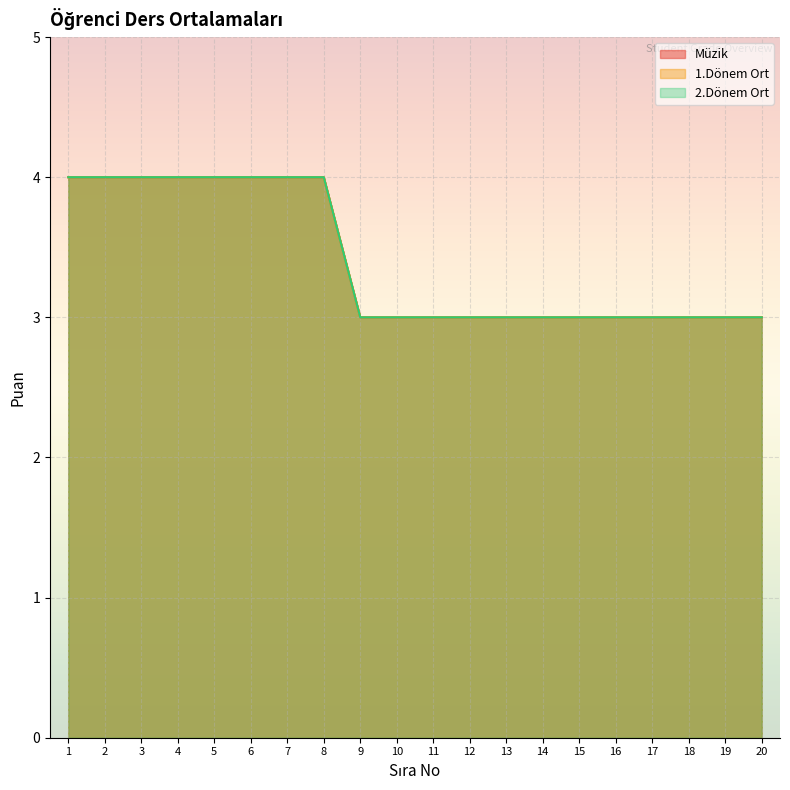

What is the difference between the maximum and second lowest values in the Müzik series?

1